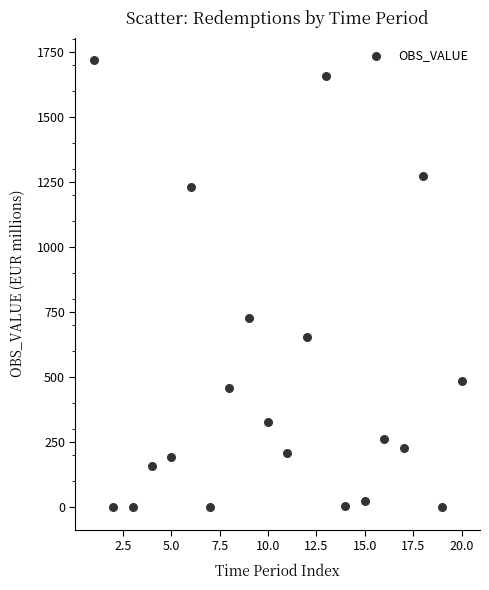

What Y value in the scatter plot is closest to 859?

727